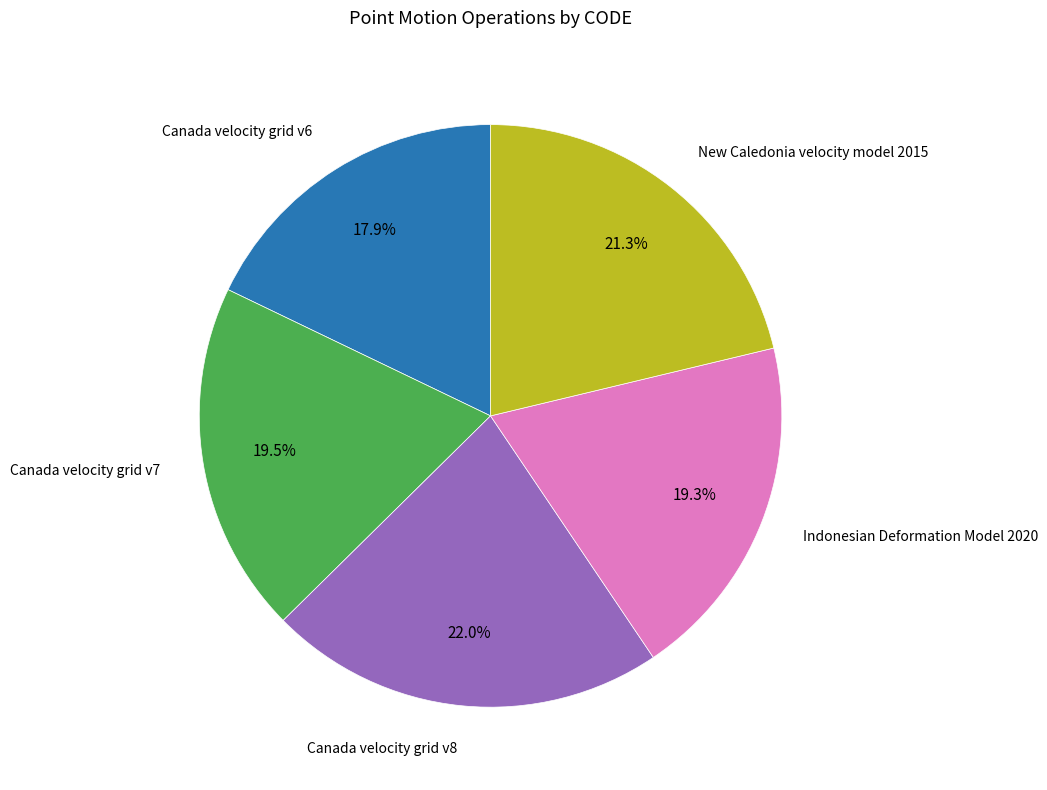

To the nearest percent, what is the difference between the Canada velocity grid v7 and Canada velocity grid v6 slice percentages?

2%